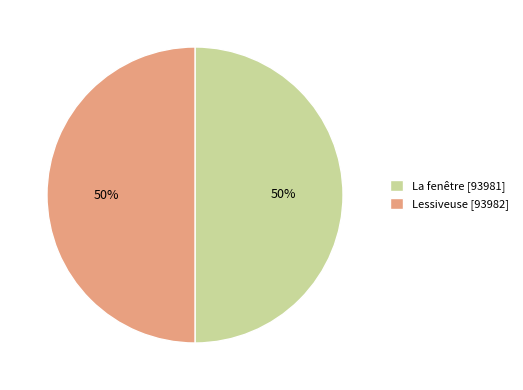

True or false: Lessiveuse accounts for 50% of the total.

True